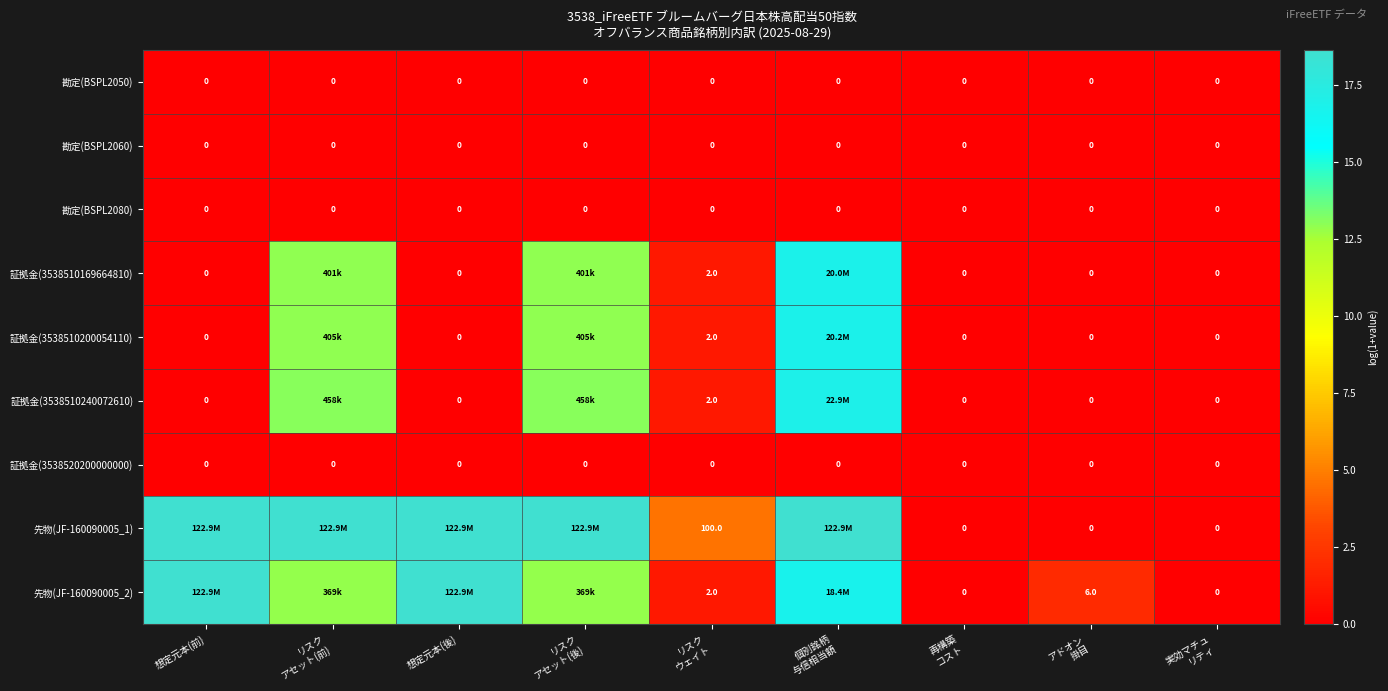

Is the value of 先物(JF-160090005_2) at アドオン 掛目 greater than the value of 勘定(BSPL2080) at アドオン 掛目?

Yes